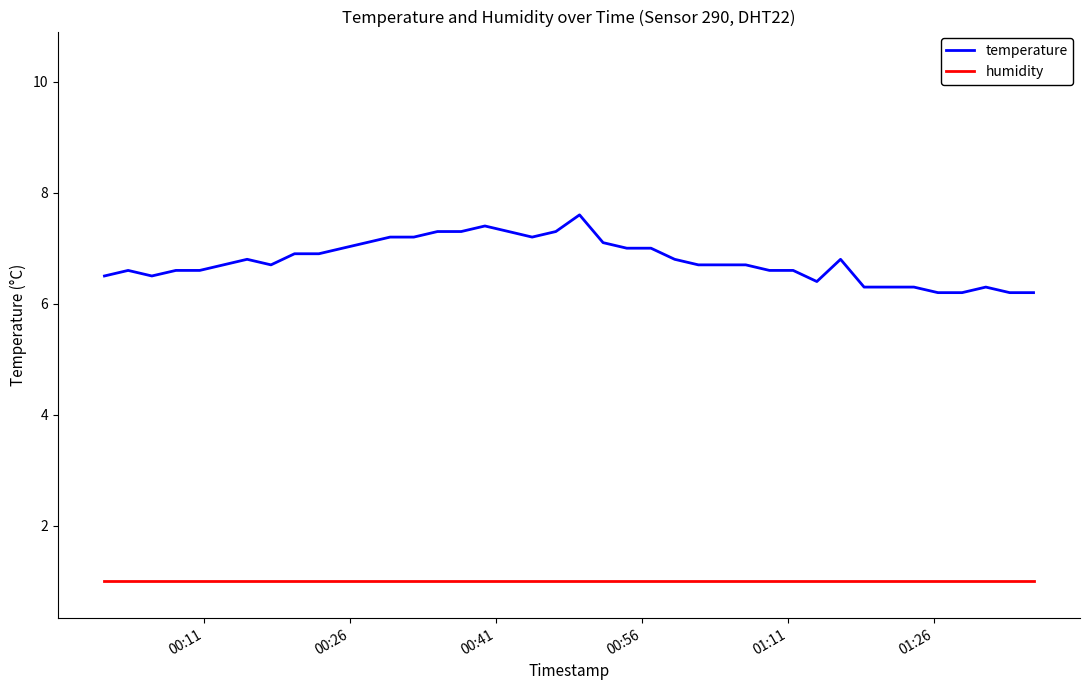

True or false: temperature and humidity cross at least once.

False